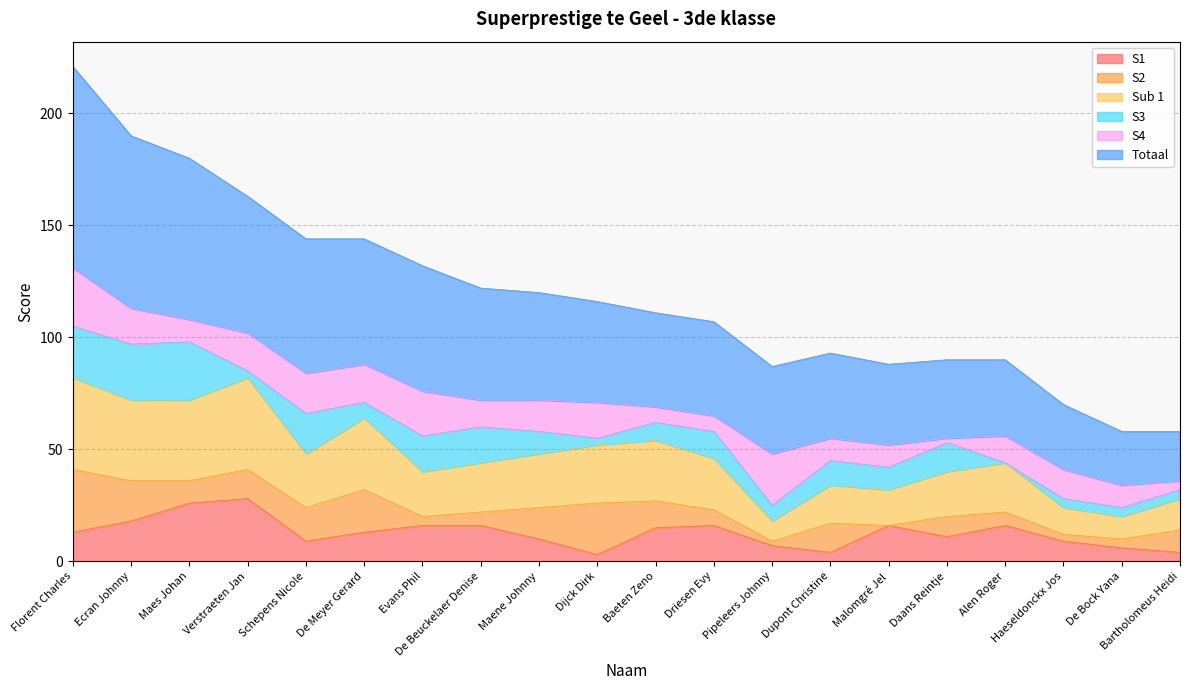

Is it true that Totaal equals 90 at Daans Reintje?

True